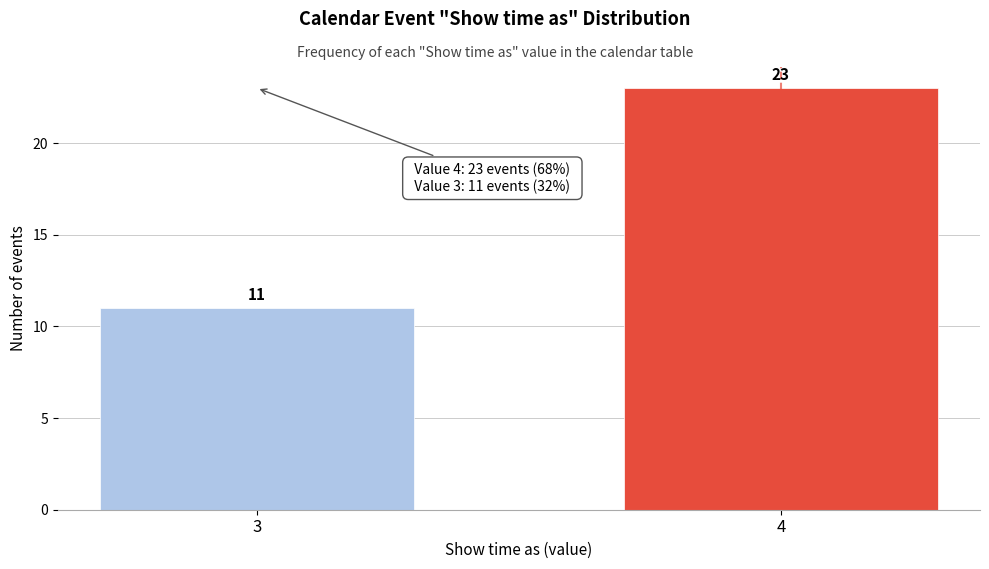

Reading left to right, list all the values displayed in this chart.

3=11	4=23